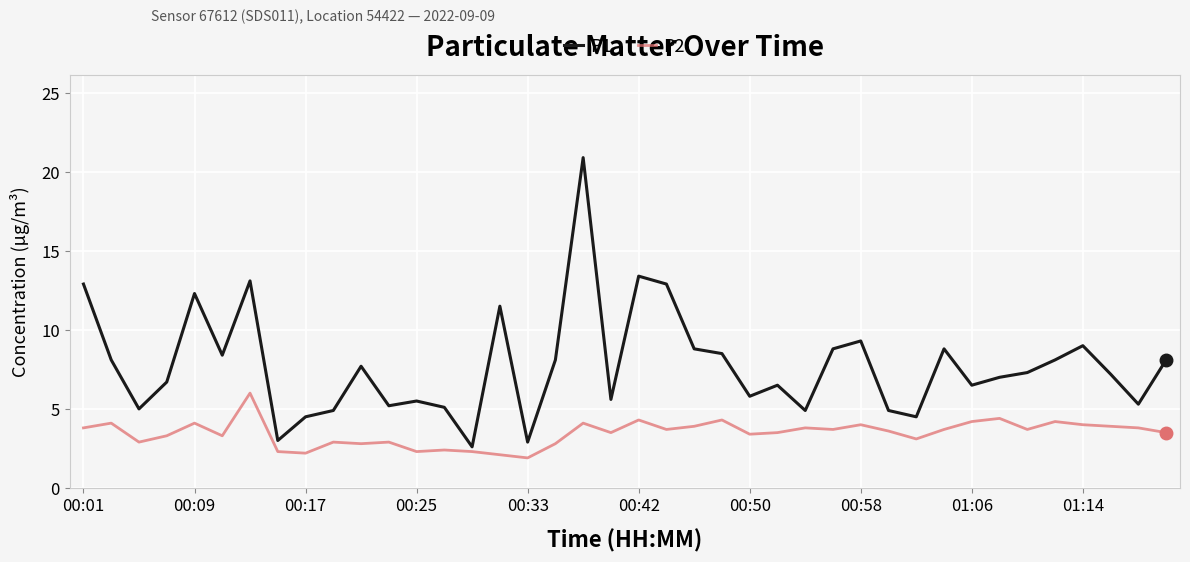

Which series has the widest spread of values?

P1